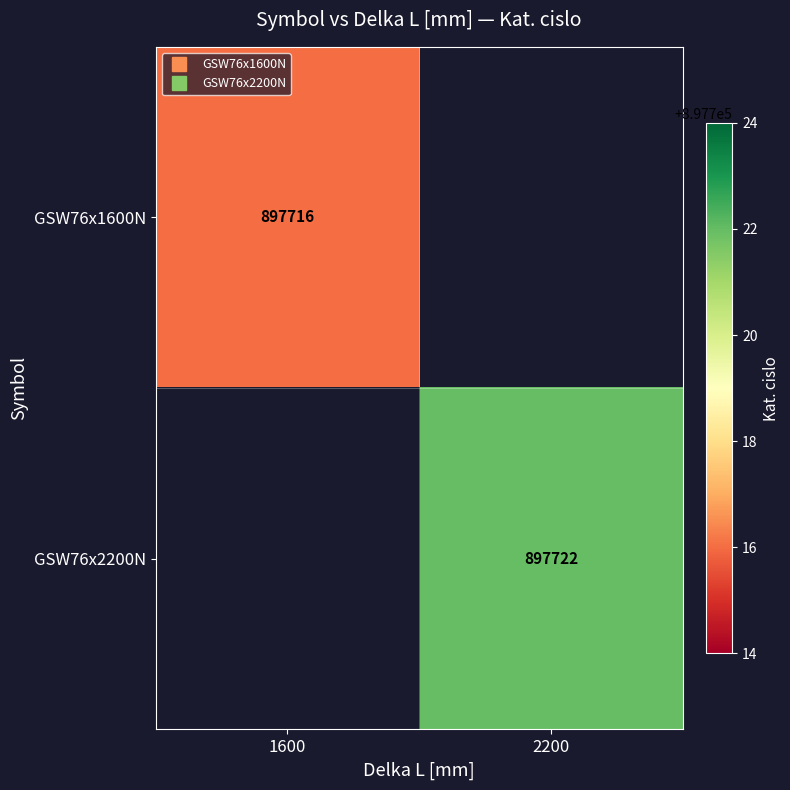

Which has a higher value, 2200 or 1600?

1600